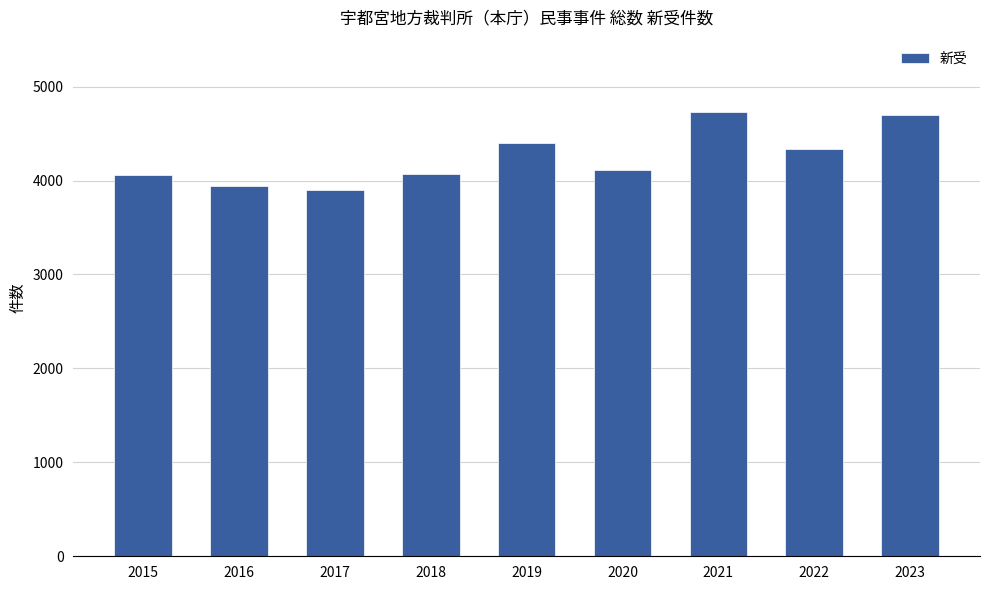

Between 2015 and 2021, which is larger?

2021